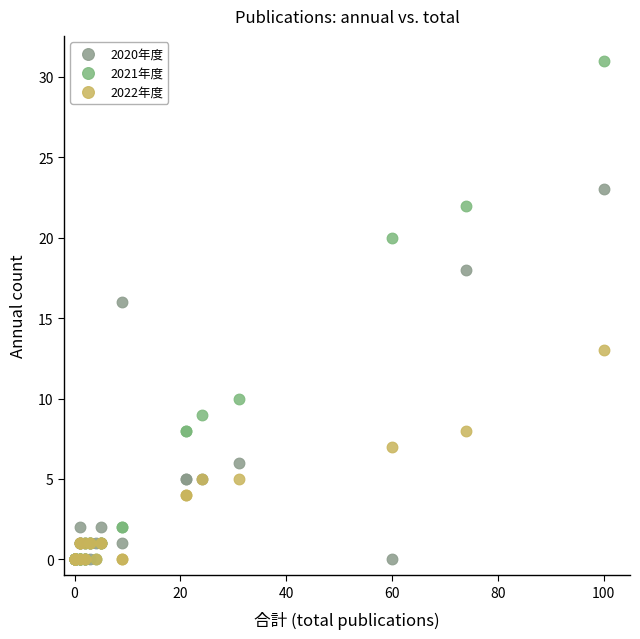

Across all series, what Y value is closest to 15?

16